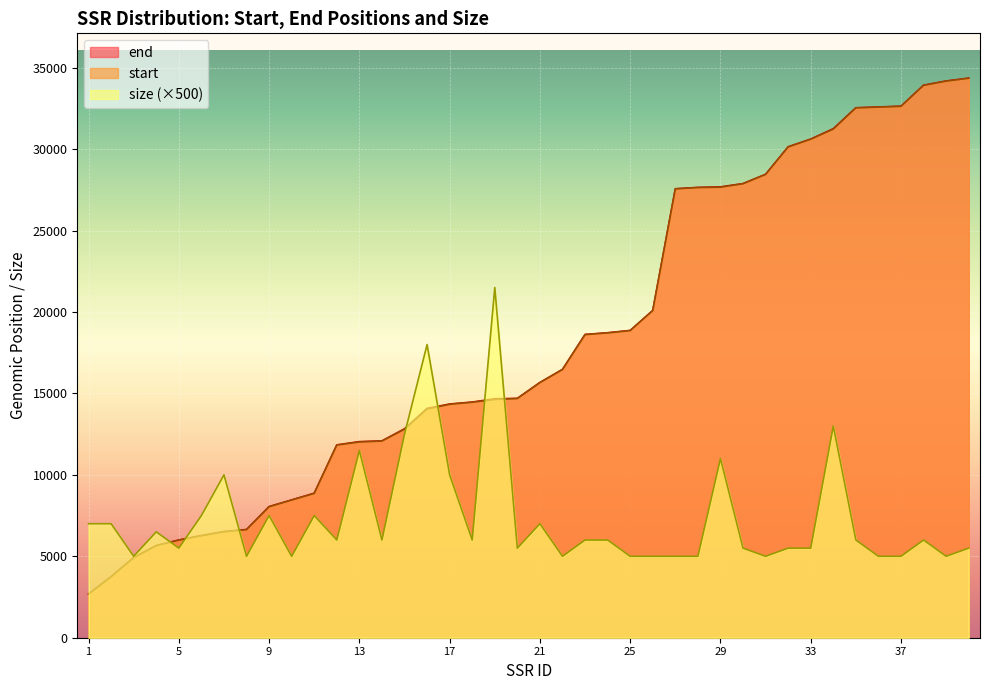

Is it true that start equals 18645 at 32?

False